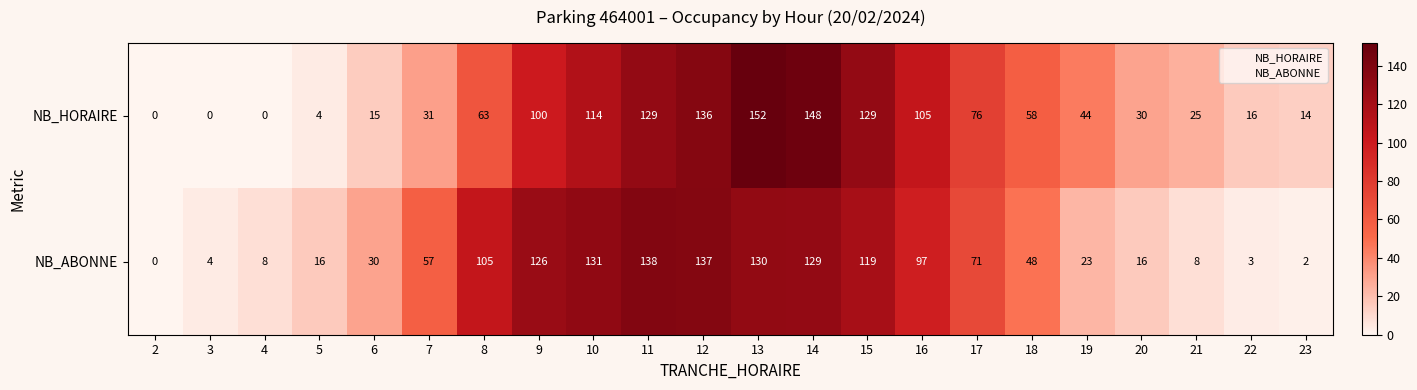

List the series in order of their peak value, highest first.

NB_HORAIRE, NB_ABONNE